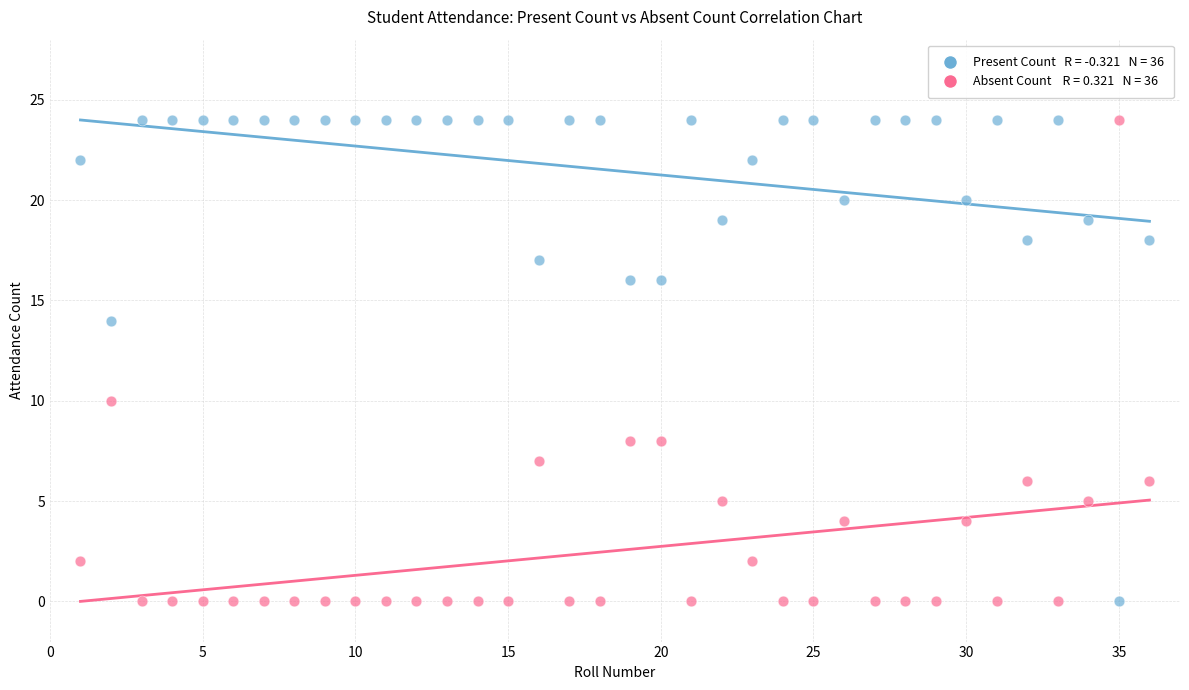

Across all data points, what is the range of Y values (max minus min)?

24